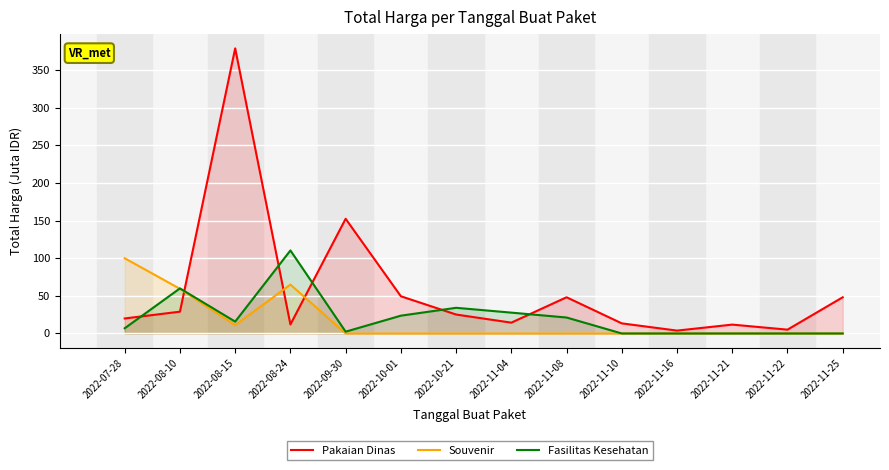

What is the highest value of the Fasilitas Kesehatan series?

110.4